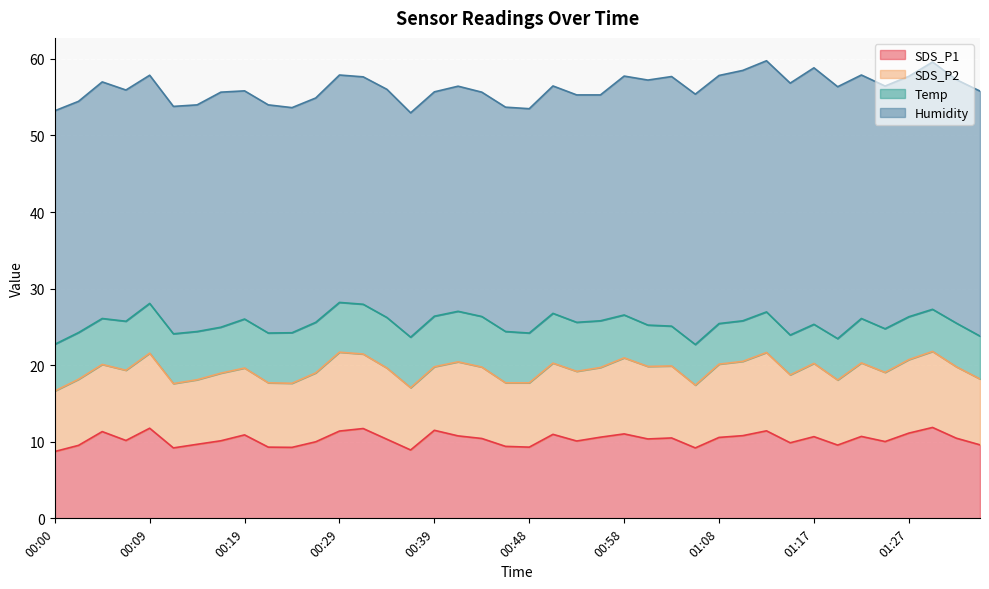

In SDS_P2, how many points are higher than both neighbors (excluding endpoints)?

10